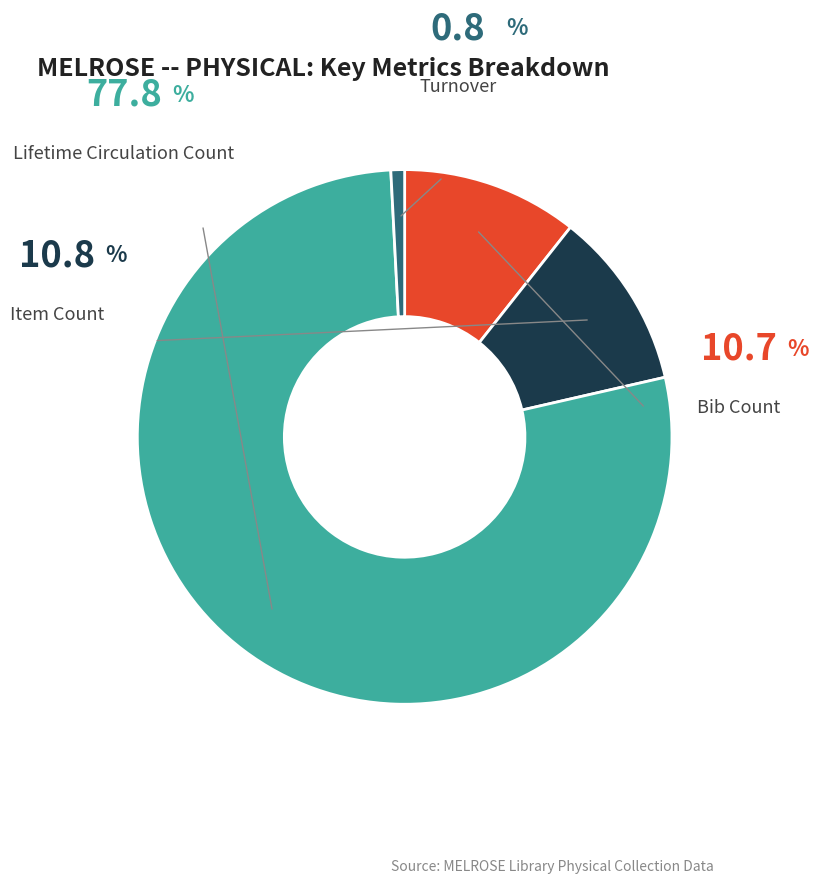

Is there a majority slice in this chart?

Yes